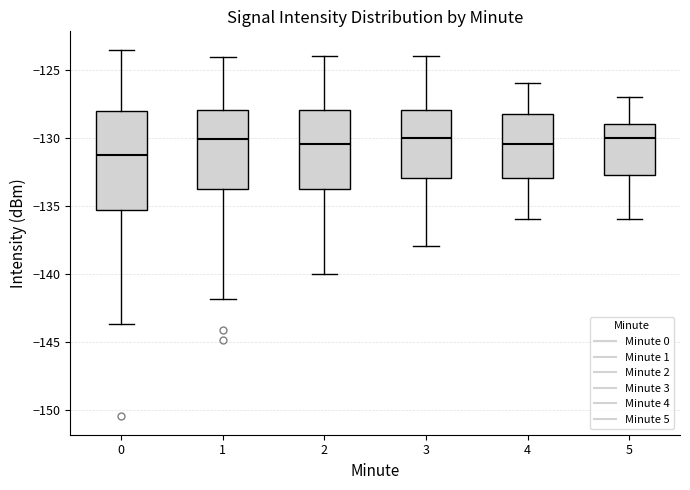

Where does the median line of the box at x = 1 sit on the y-axis? The values are not printed on the chart, so give them approximately, as read against the axis.

-130.0